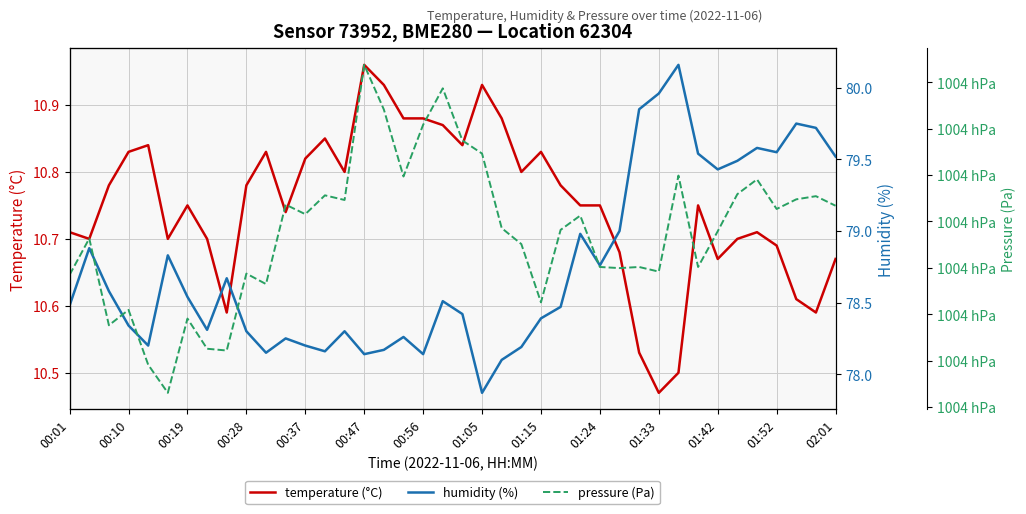

True or false: pressure (Pa) and temperature (°C) intersect in this chart.

False